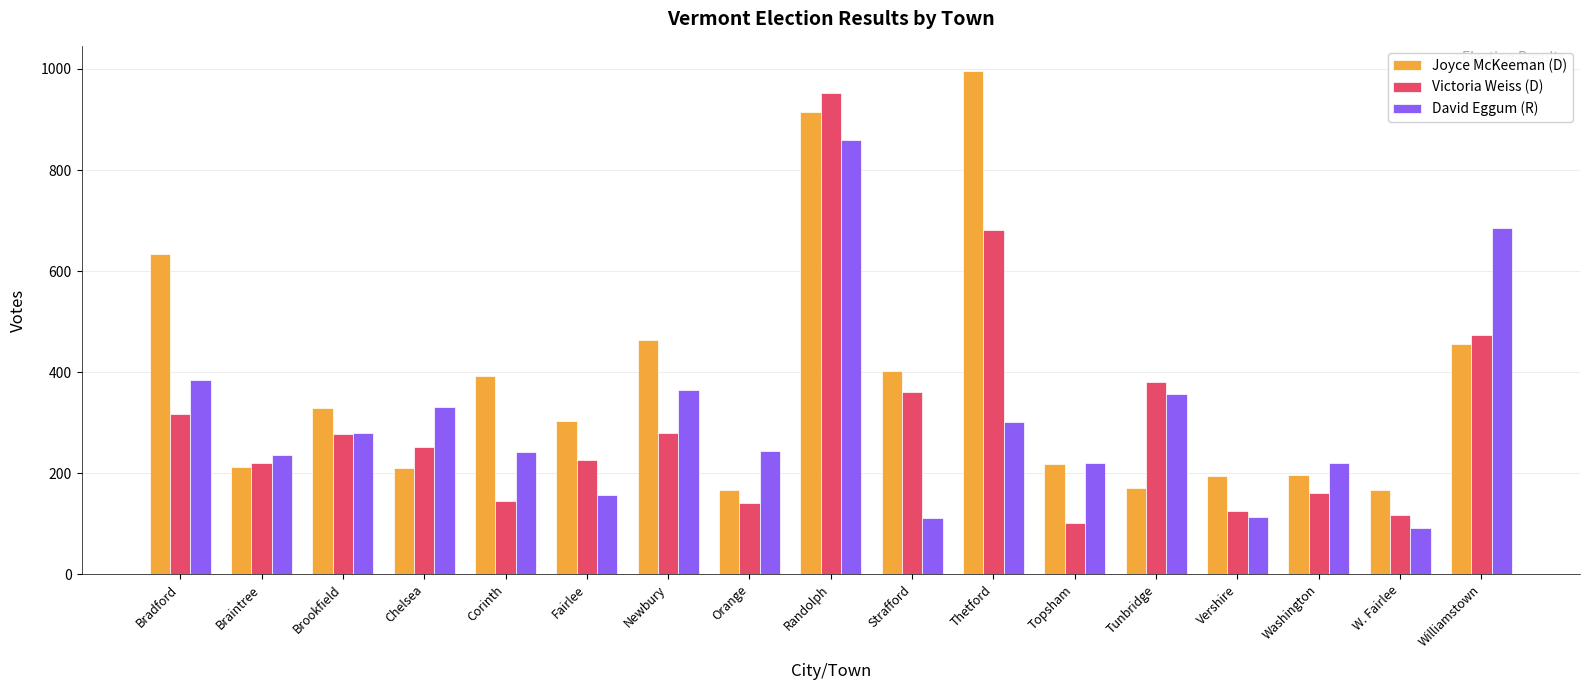

What is the sum of the David Eggum (R) values at Washington and Newbury?

585